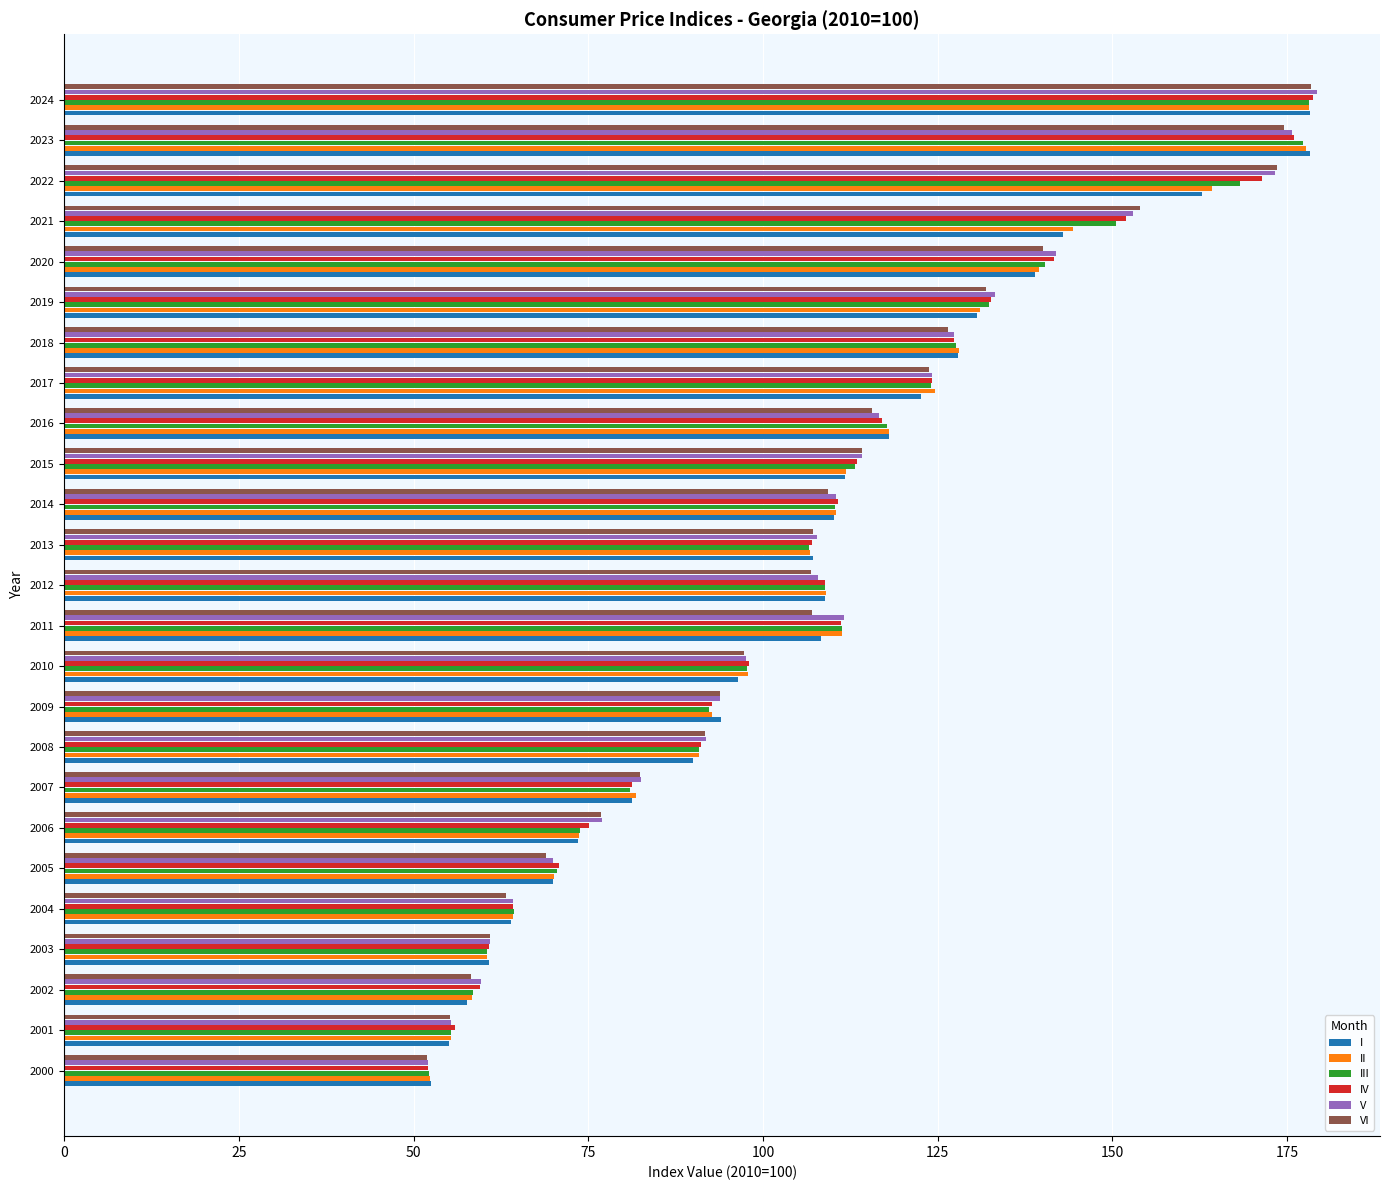

What is the difference between the maximum and minimum values in the IV series?

126.5